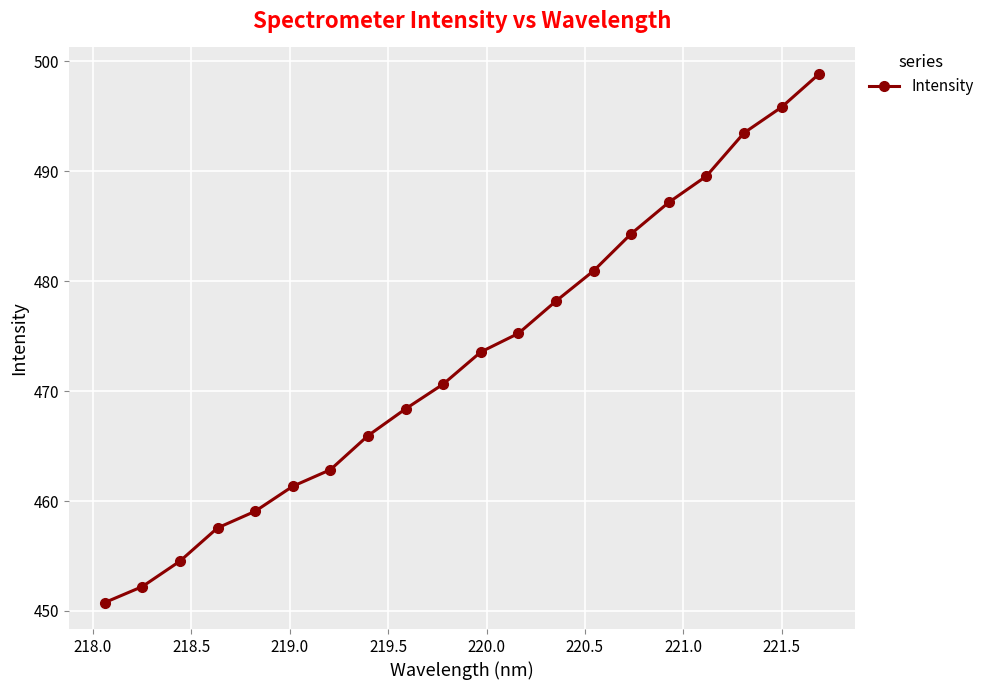

What is the greatest value displayed?

498.9